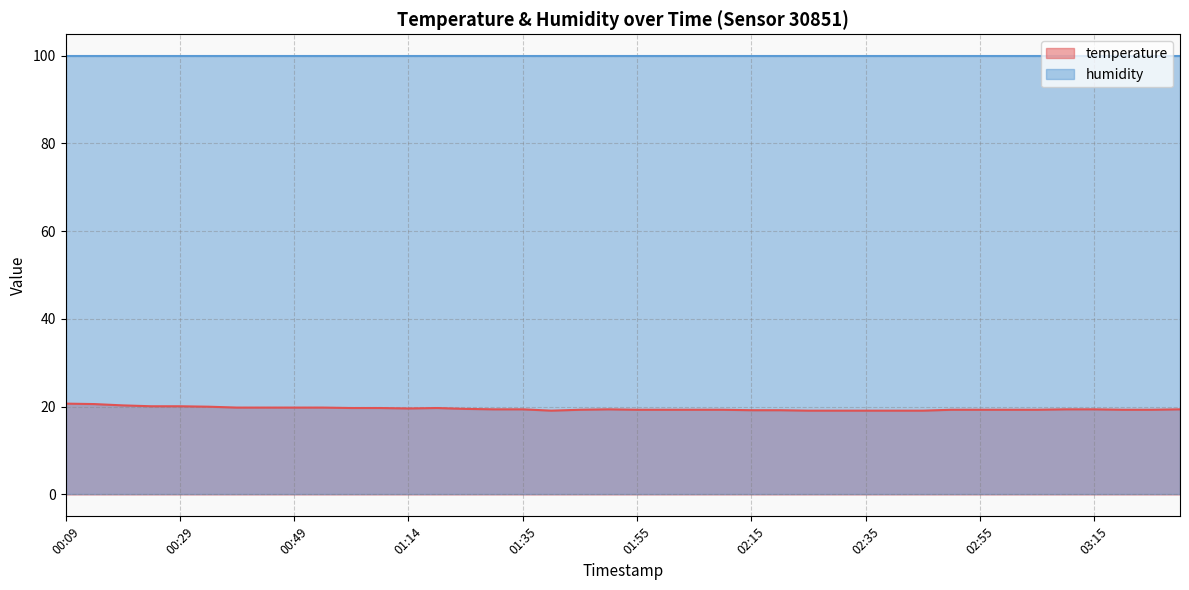

How many points are higher than both their immediate neighbors (excluding endpoints)?

2